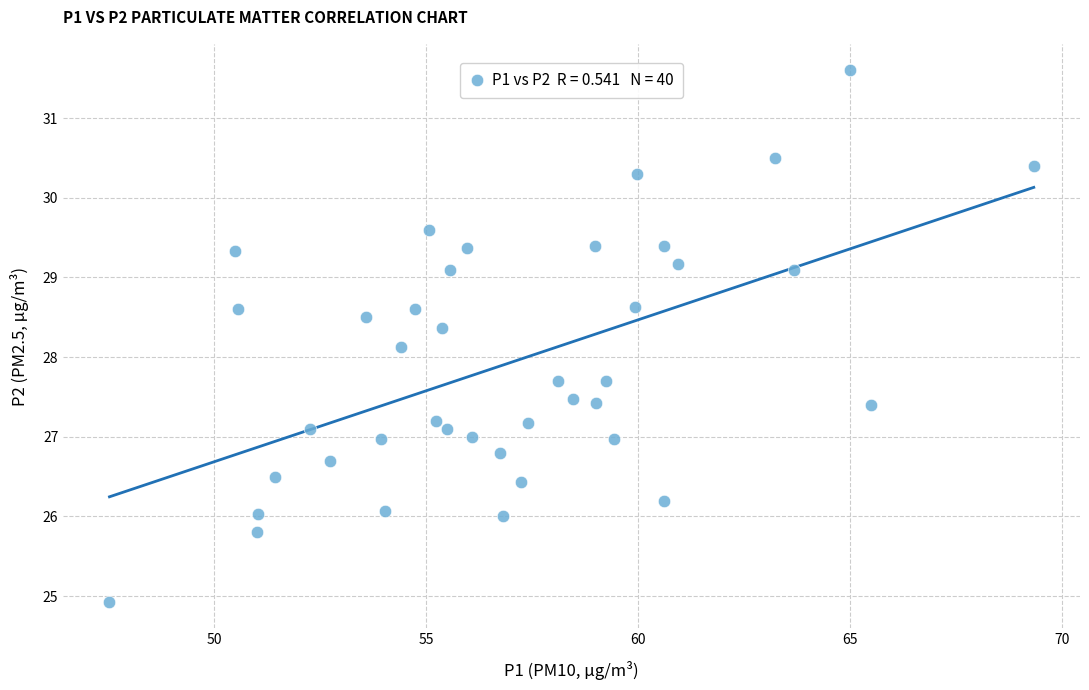

What is the range of X values (max minus min)?

21.8